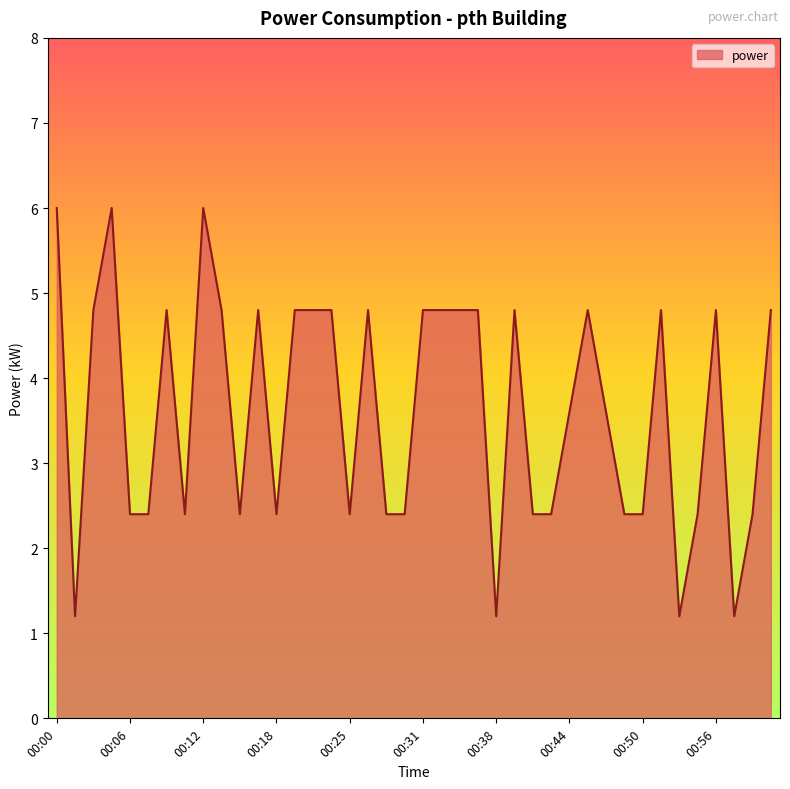

What is the greatest value displayed?

6.0